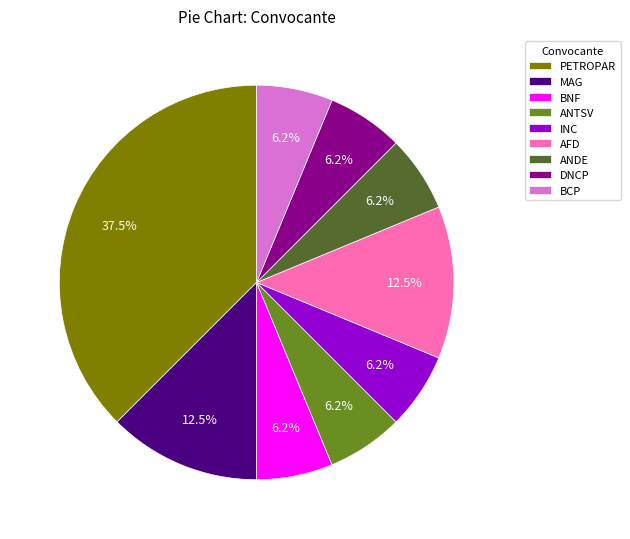

Is the sum of BNF and ANTSV greater than half?

No